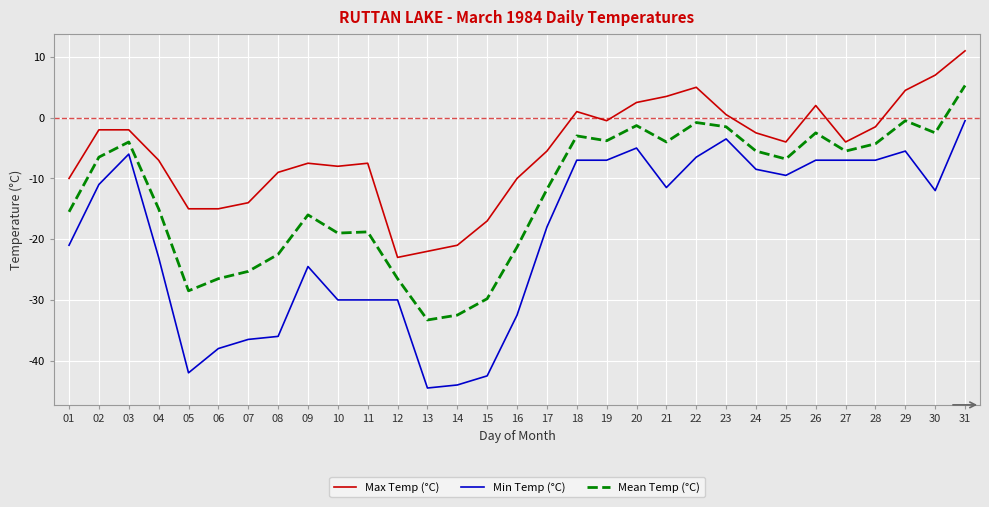

Between 10 and 15, which series saw the biggest shift?

Min Temp (°C)